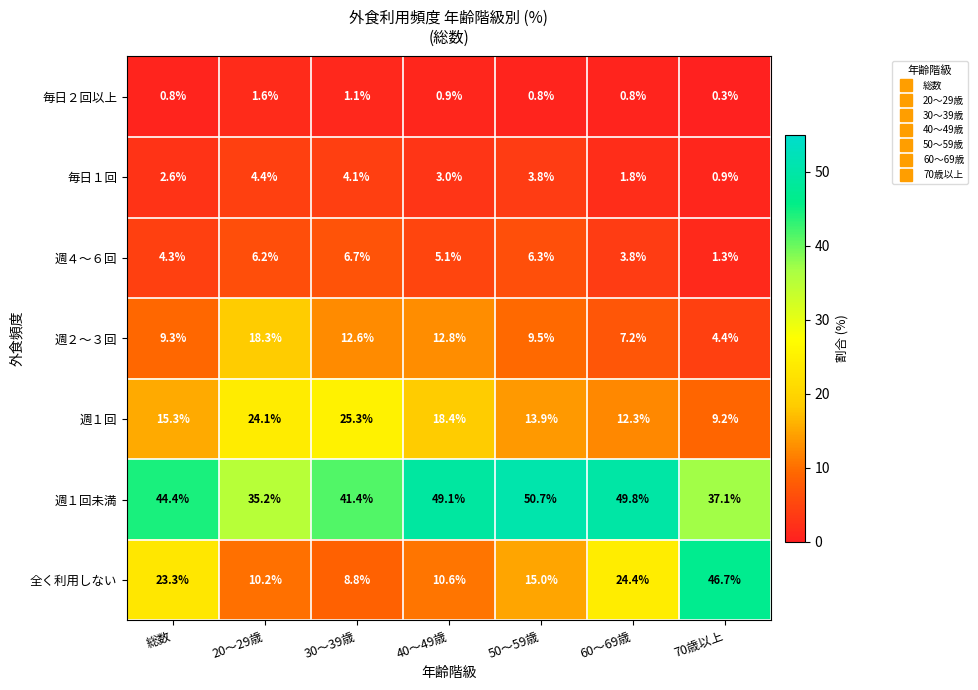

What is the spread (max minus min) of values at 総数?

43.6